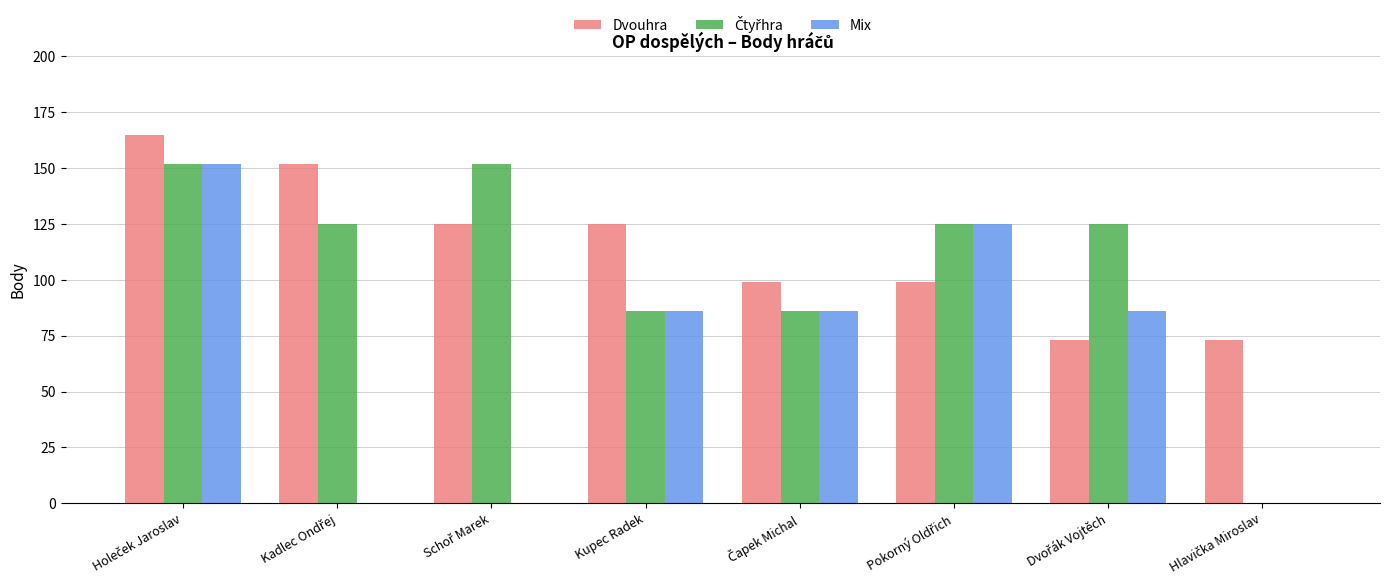

What is the sum of all Mix values?

535